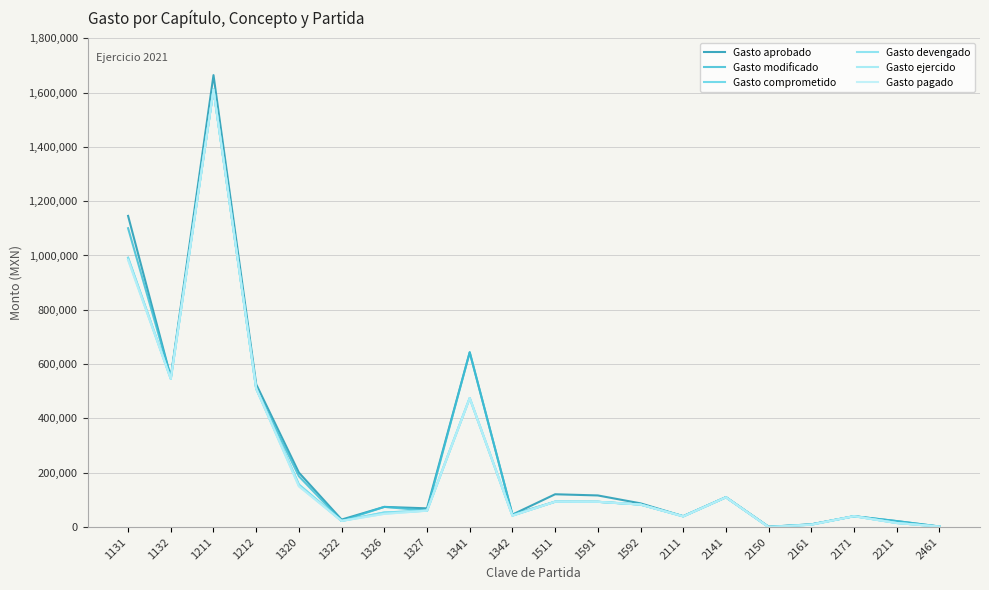

Is this an area chart (filled region under the line)?

No